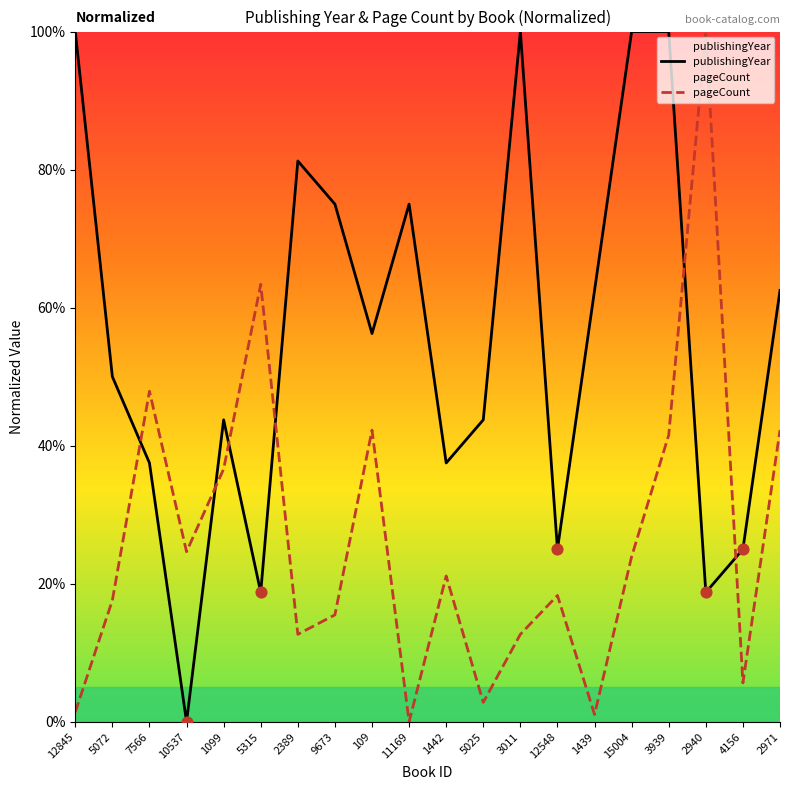

At which category is the sum across all series the highest?

3939